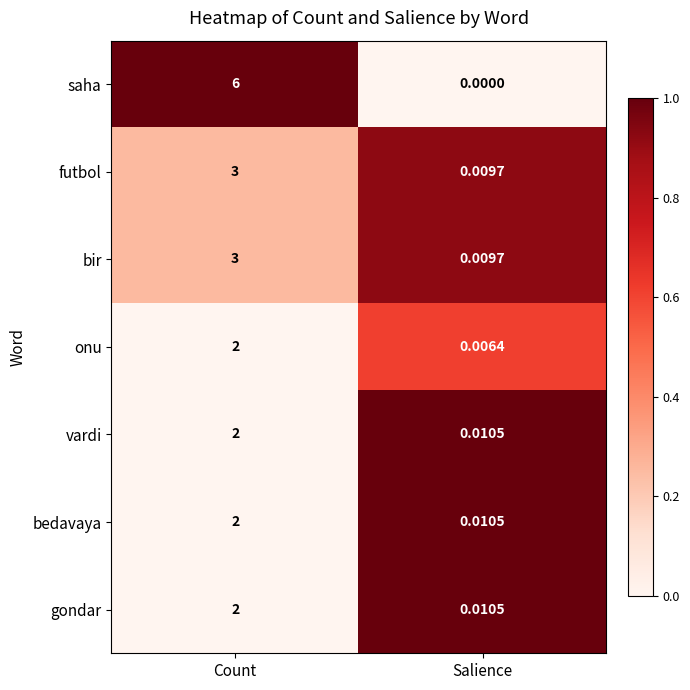

Rank the categories by bir value from highest to lowest.

Count, Salience